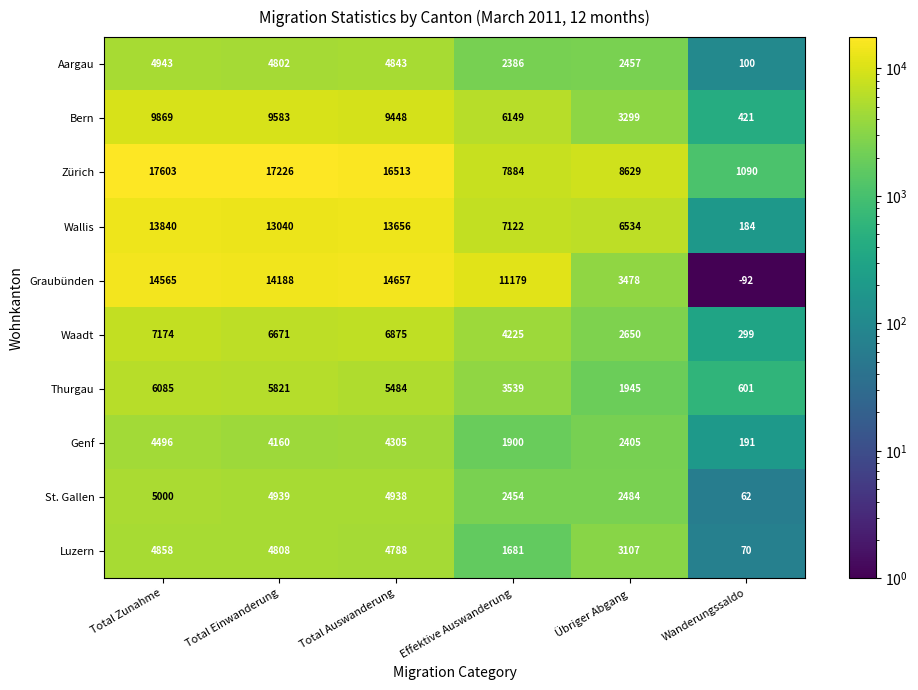

What is the difference between the Waadt values at Übriger Abgang and Total Zunahme?

4524